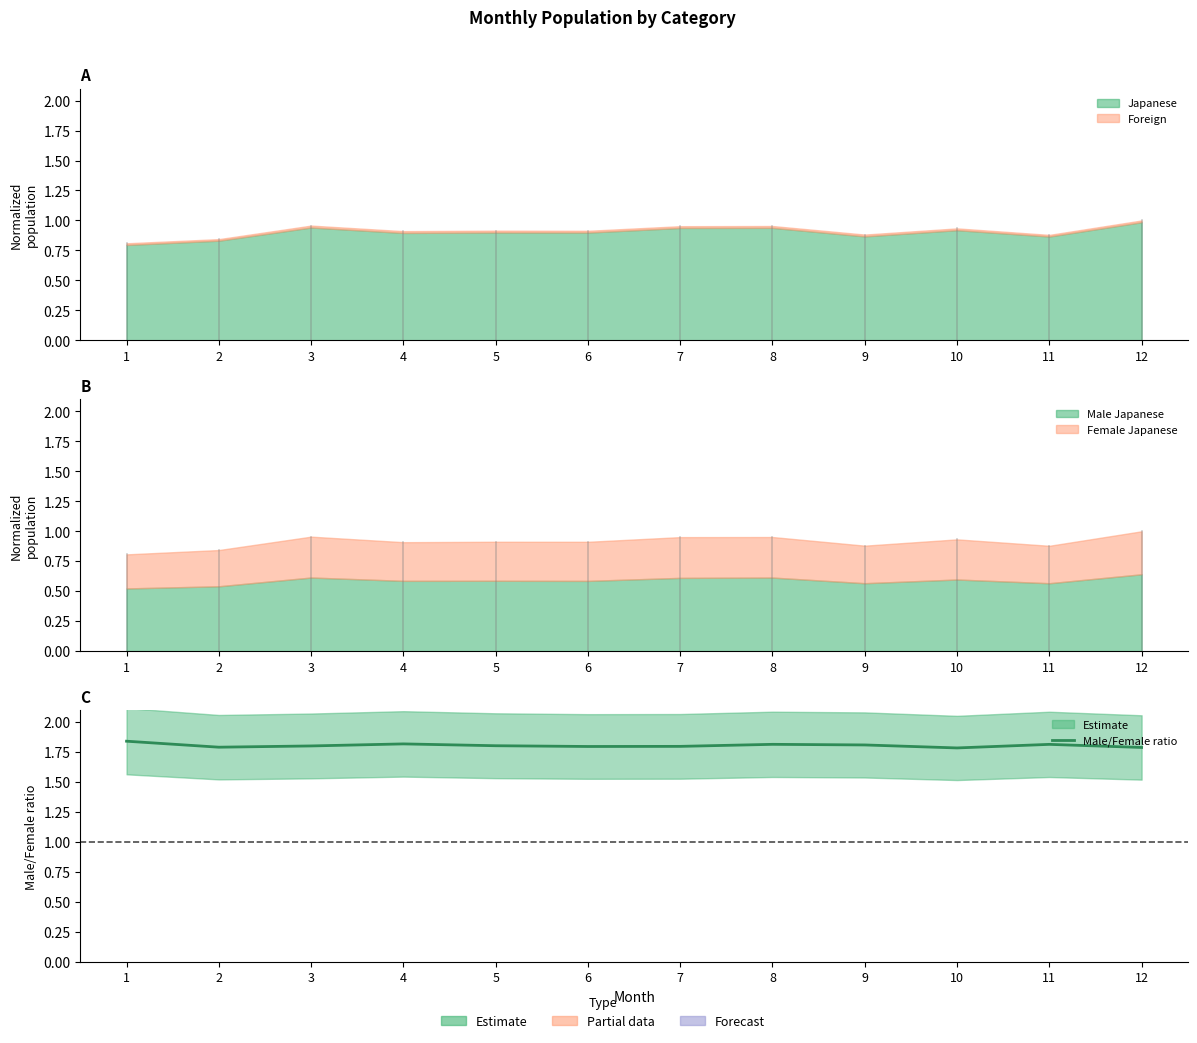

True or false: the data has more than 2 interior local peaks.

True